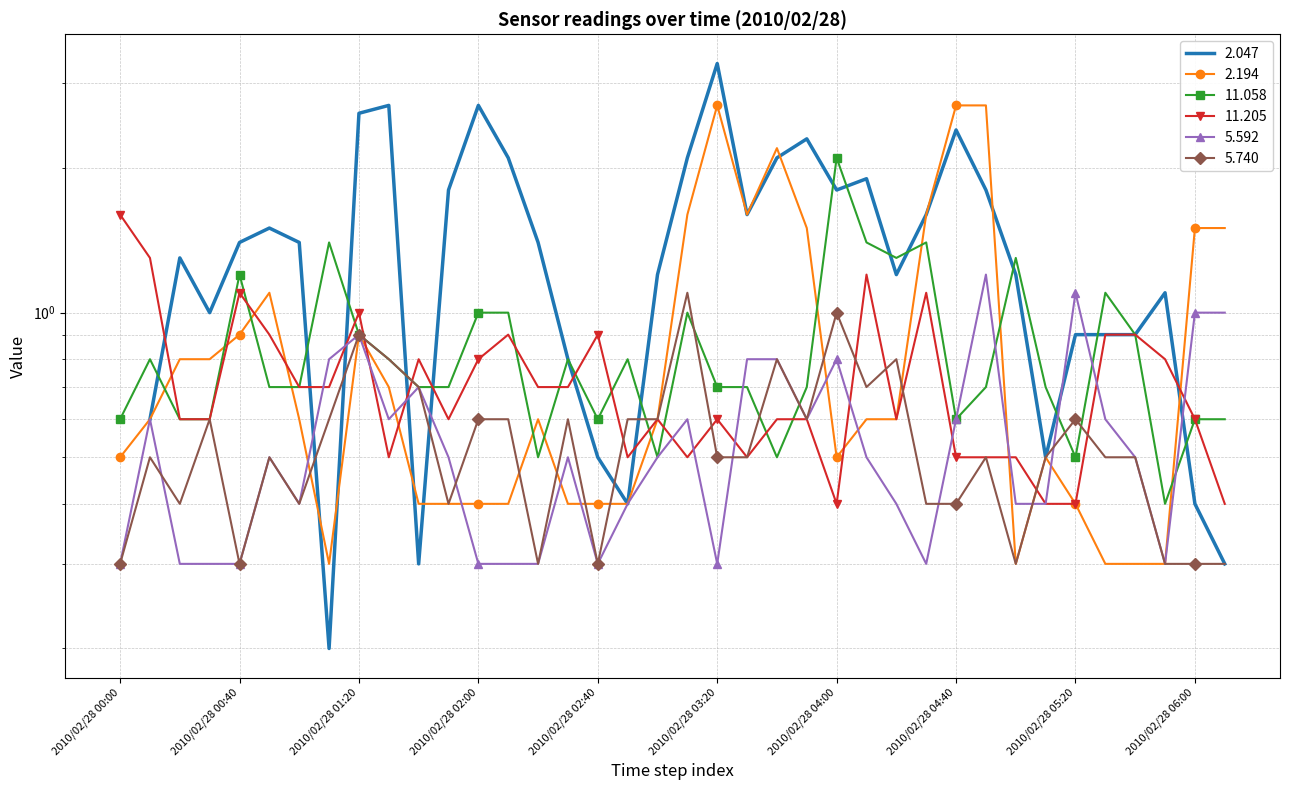

Count the number of categories in the chart.

38